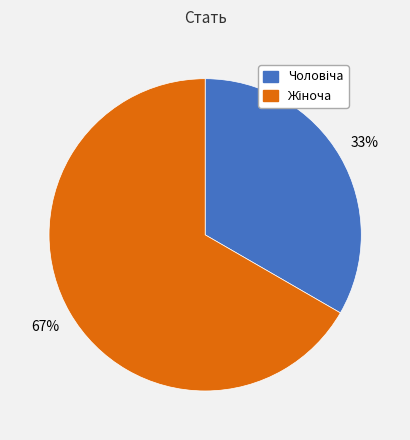

Is there a majority slice in this chart?

Yes